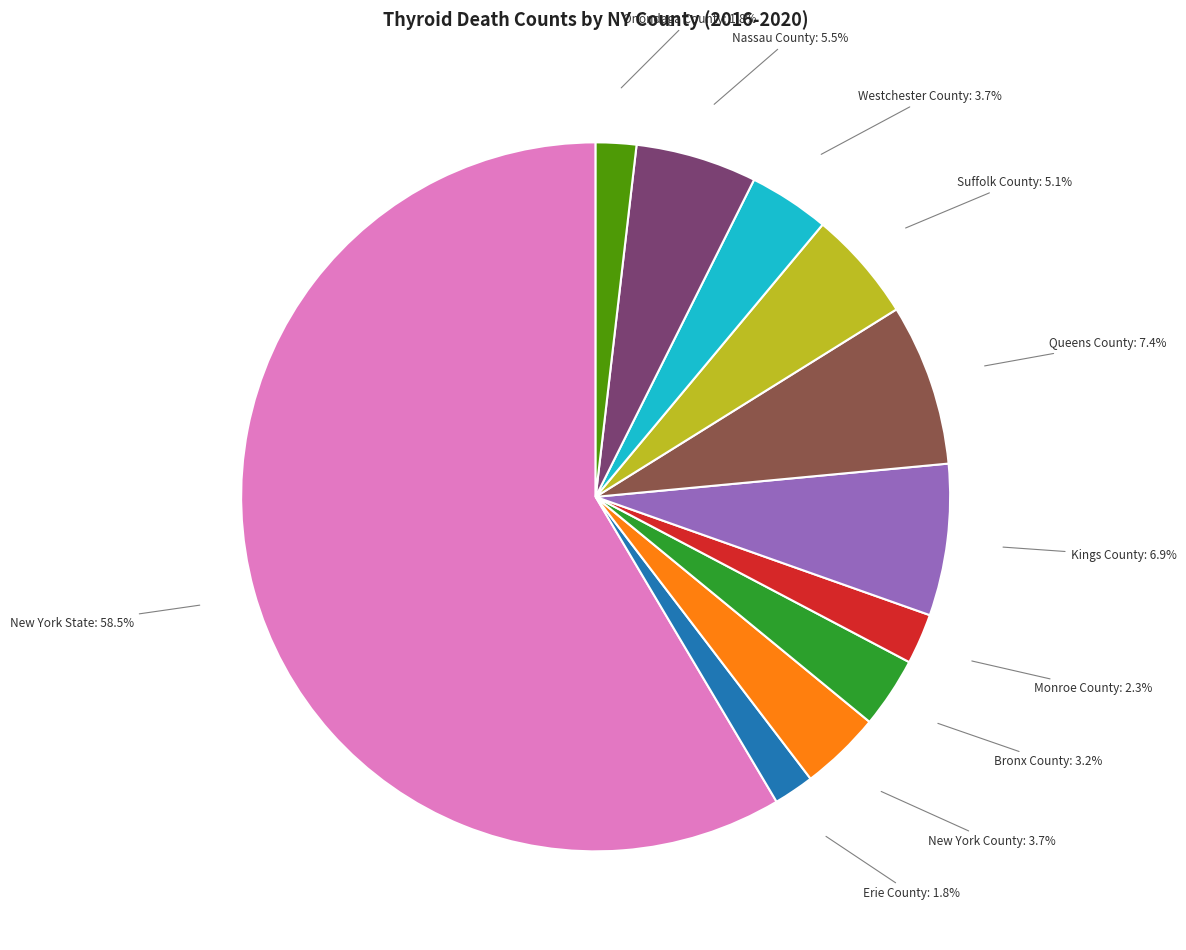

Which category has the biggest portion of the pie?

New York State